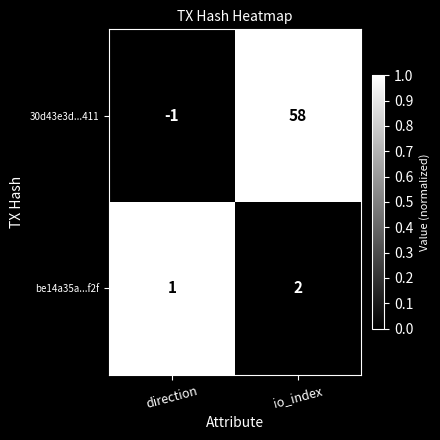

Which label corresponds to the smallest value in the chart?

direction